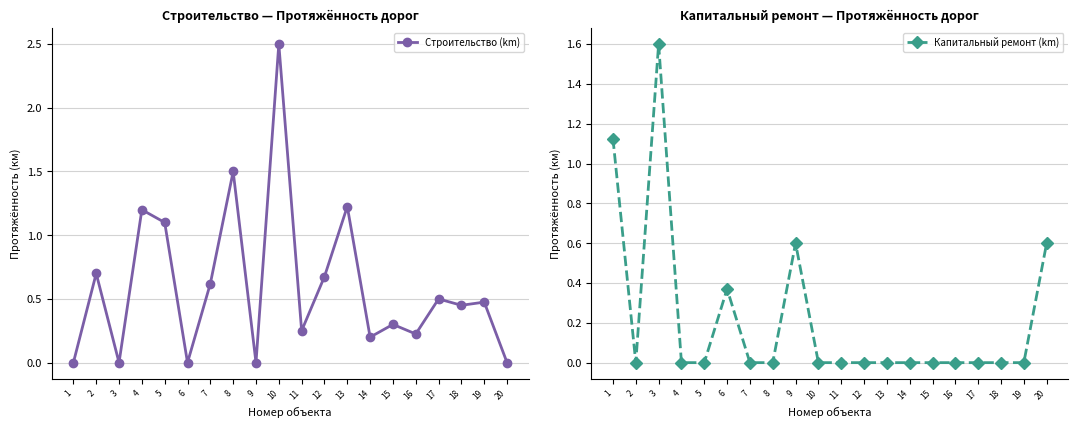

What is the spread (max minus min) of values at 18?

0.5